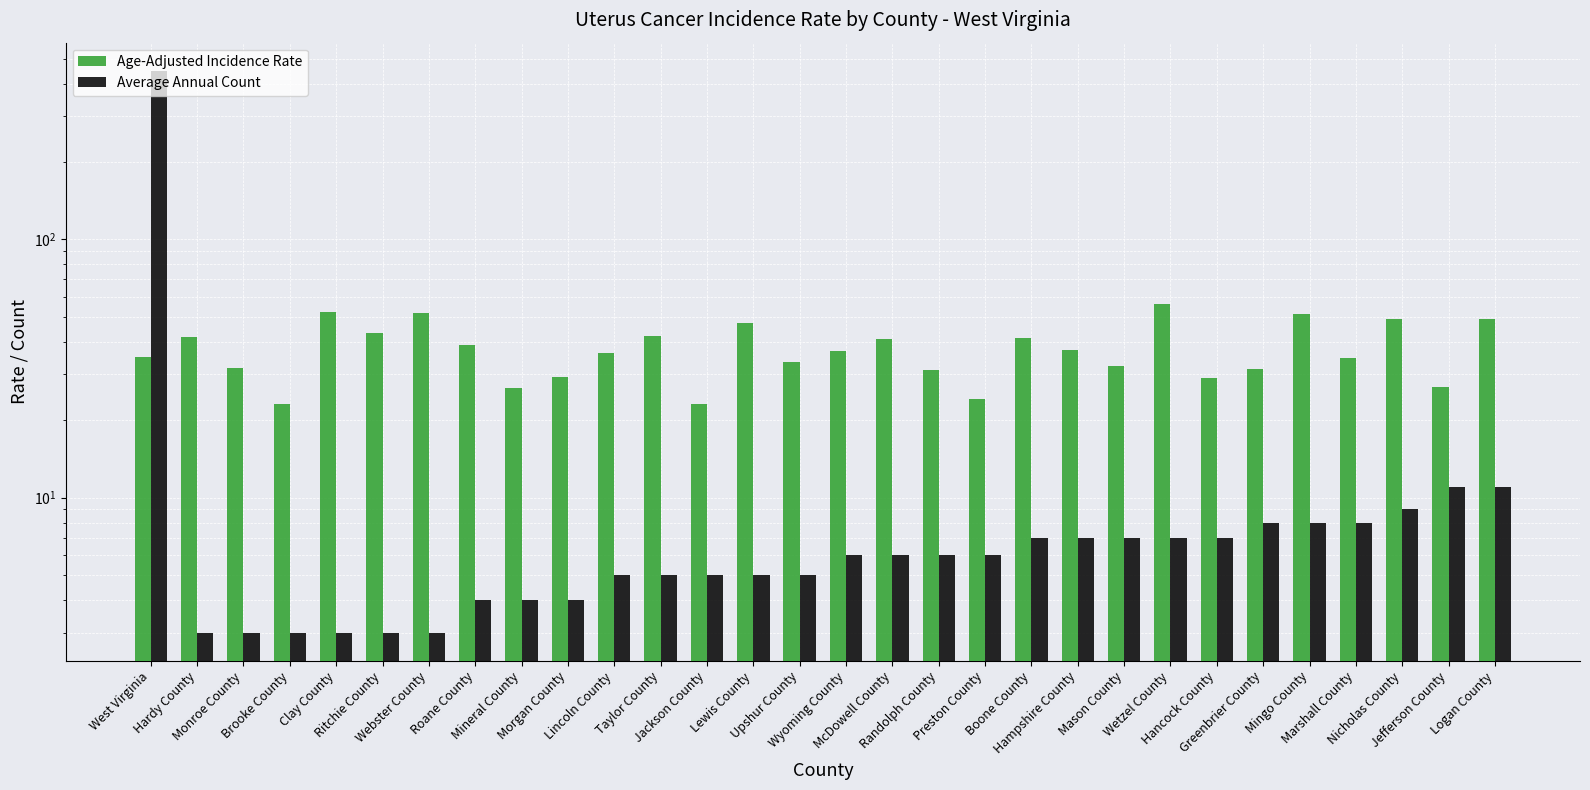

What is the smallest value displayed?

3.0